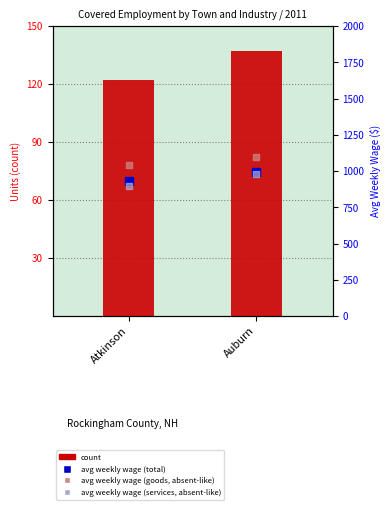

At how many categories does at least one series exceed 585?

2